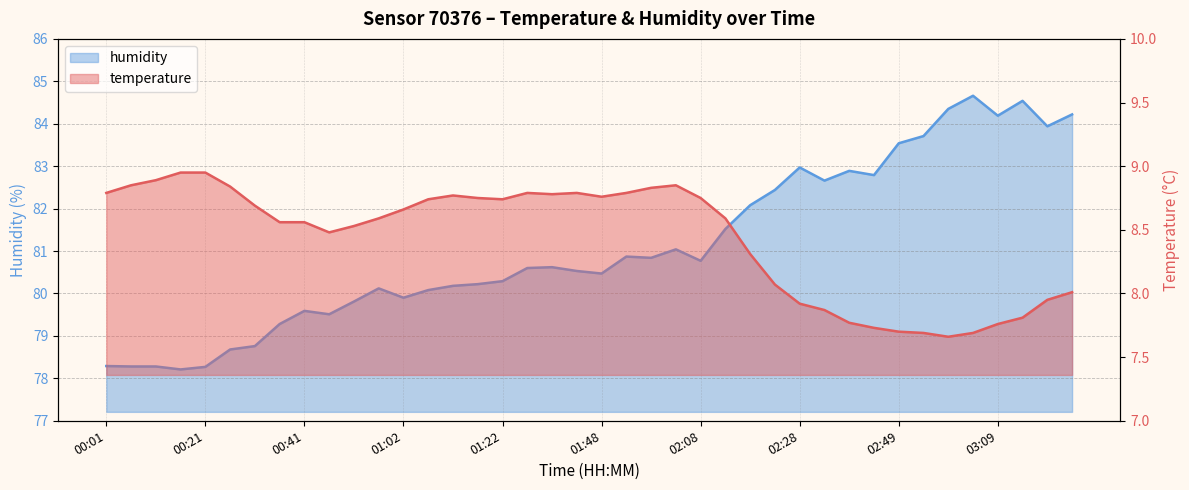

Is it true that temperature equals 2.6 at 02:34?

False